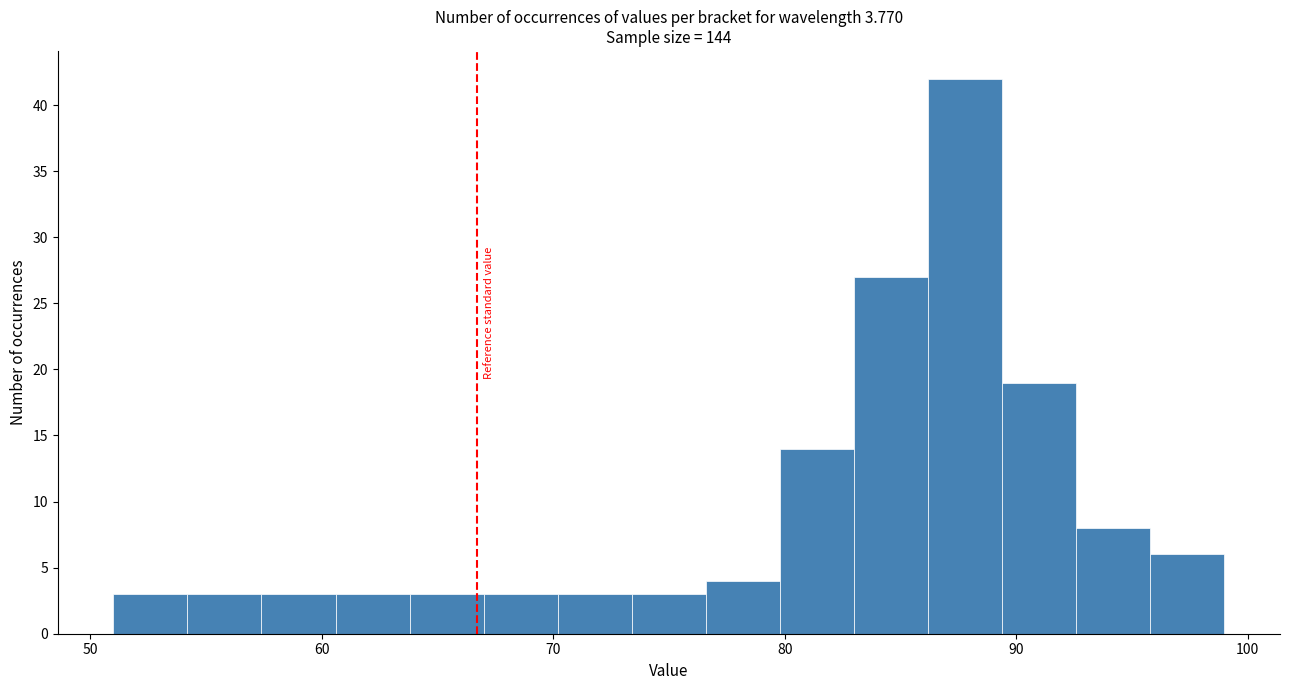

Read against the x-axis, roughly where is the centre of the tallest bar?

88